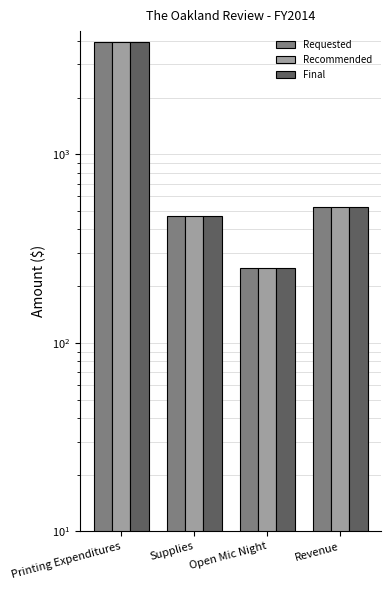

What is the lowest value of the Final series?

250